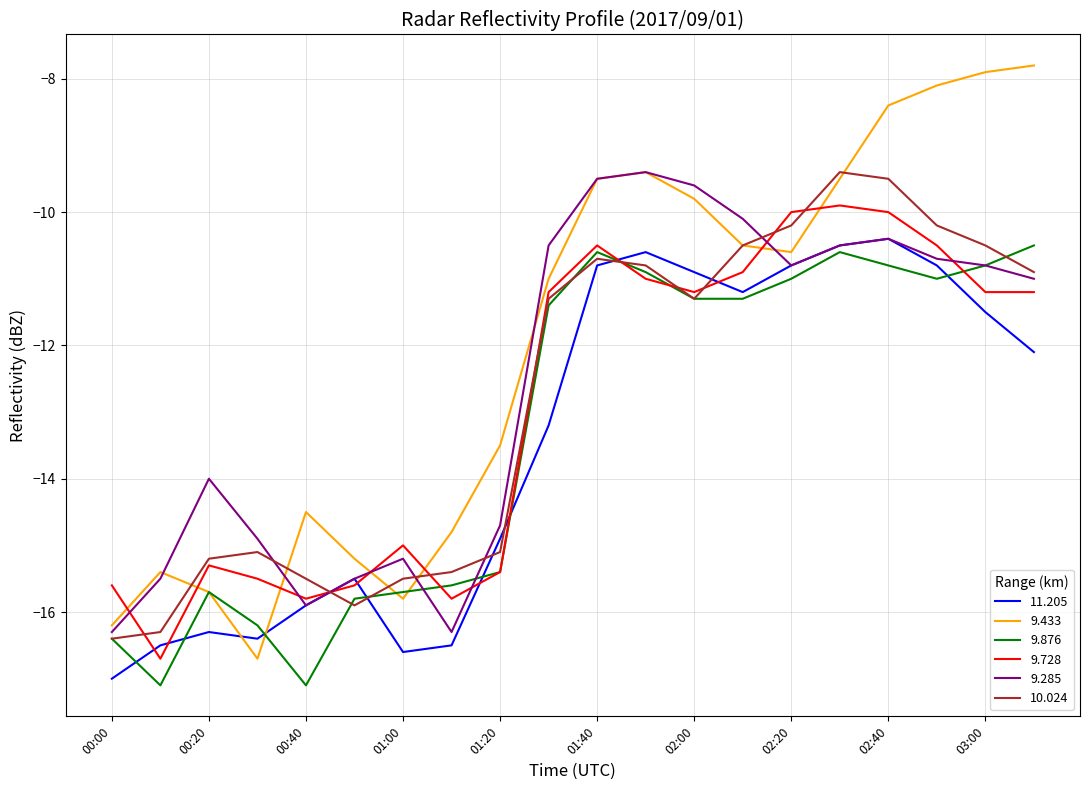

How many lines are shown in the chart?

6